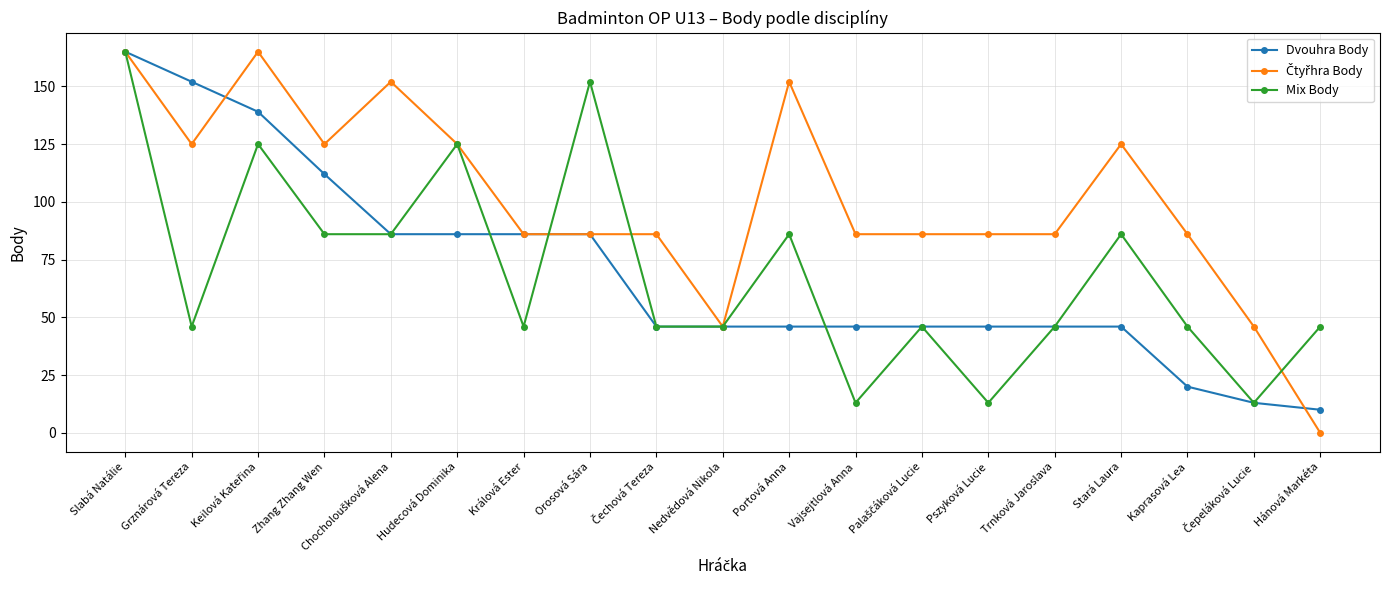

True or false: Dvouhra Body has a value of 46 at Pszyková Lucie.

True